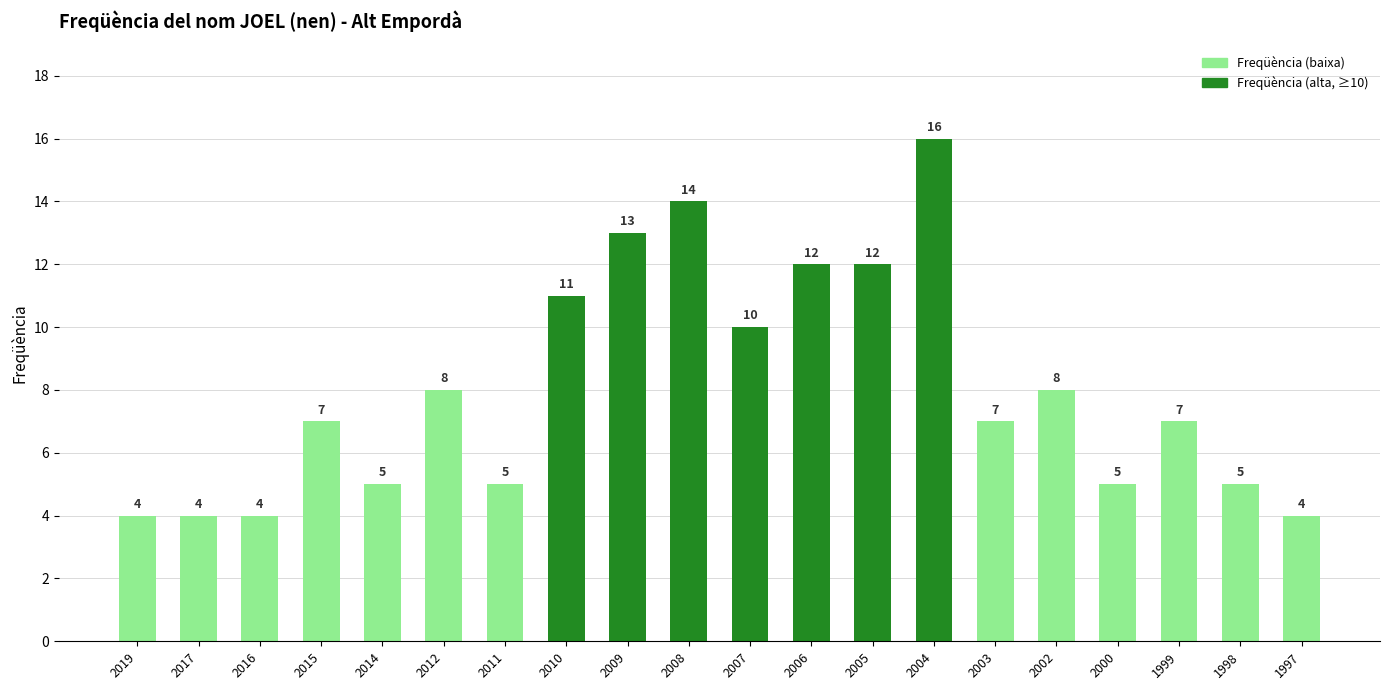

Count the number of data series in this chart.

1